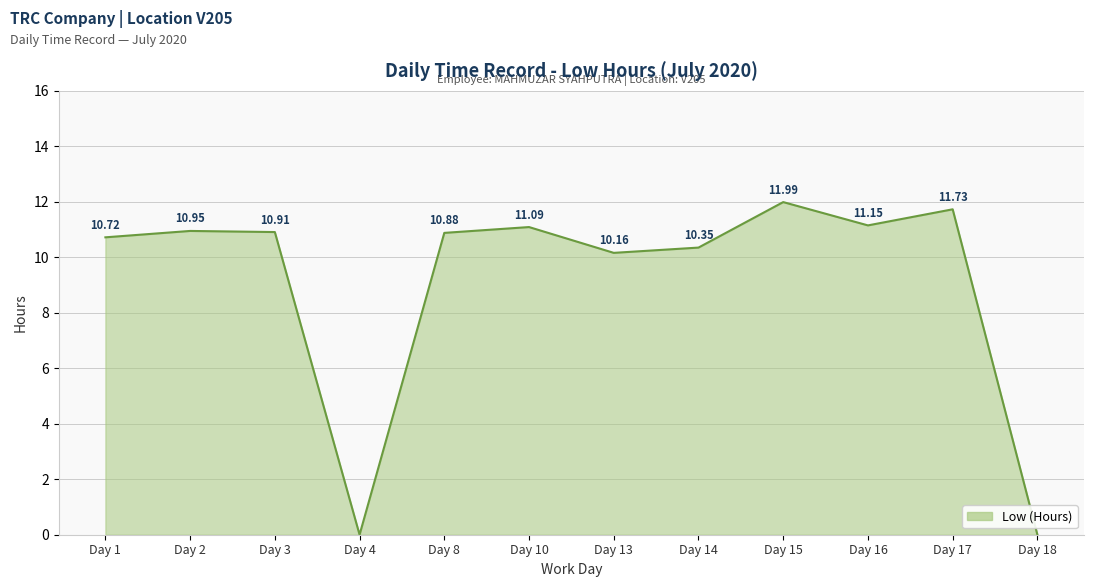

Where is the first local maximum?

Day 2